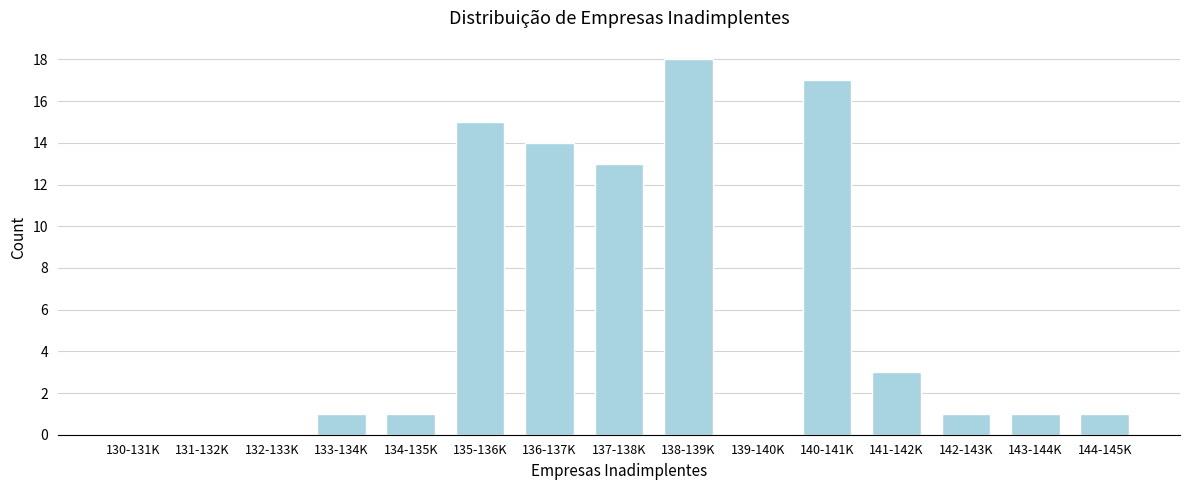

Reading right to left, list all the values displayed in this chart.

144-145K=1	143-144K=1	142-143K=1	141-142K=3	140-141K=17	139-140K=0	138-139K=18	137-138K=13	136-137K=14	135-136K=15	134-135K=1	133-134K=1	132-133K=0	131-132K=0	130-131K=0